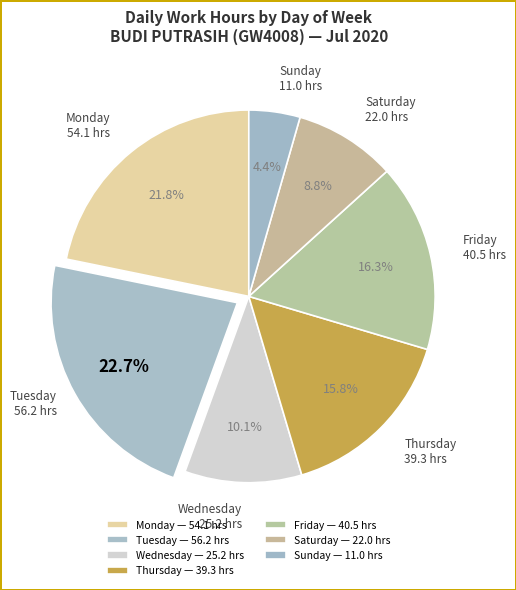

How many segments does this pie chart have?

7